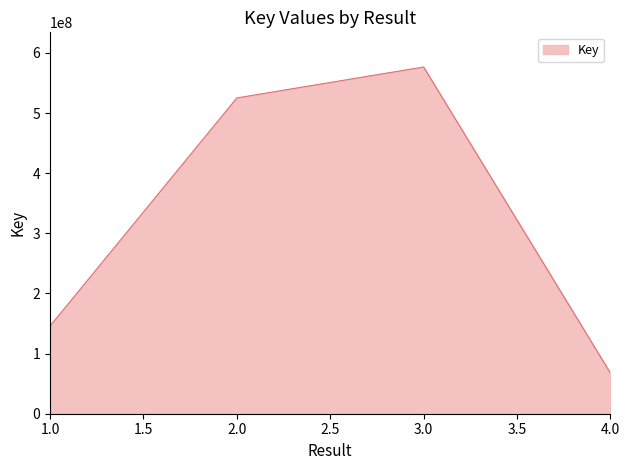

The value at 3.0 is 834770910. True or false?

False